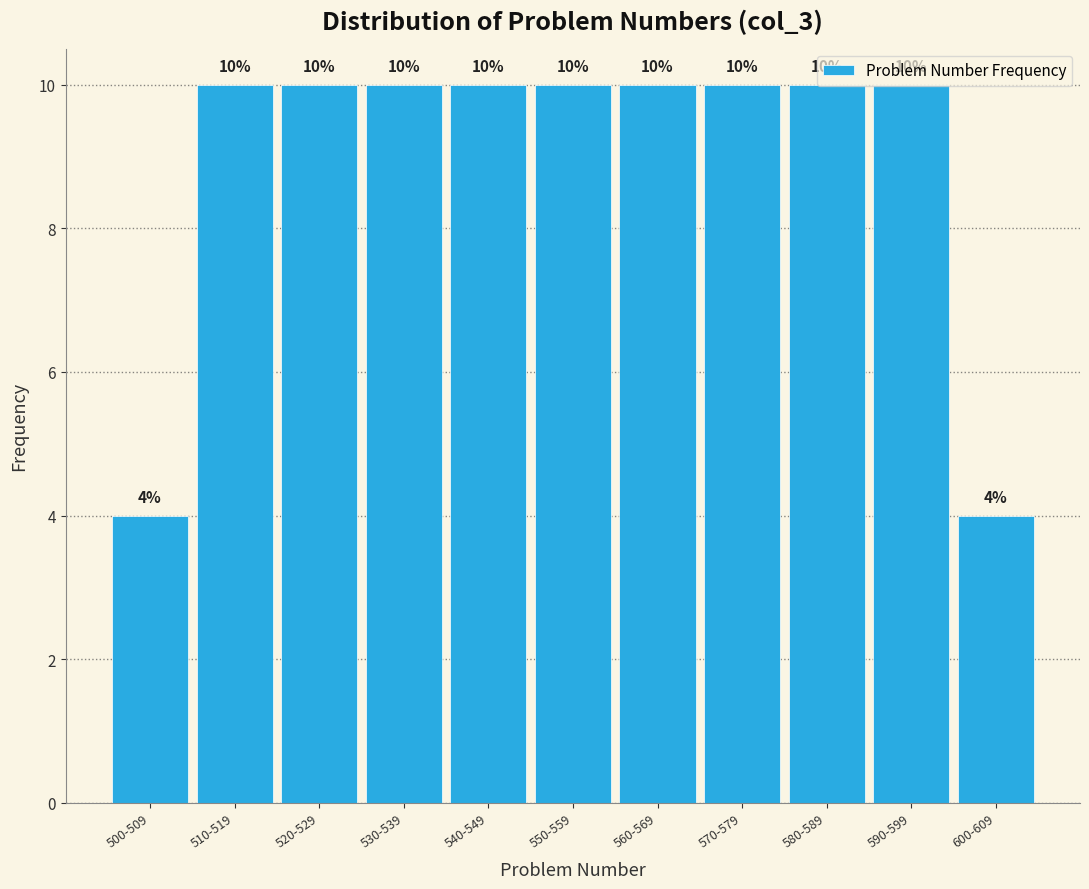

The chart shows a value of 4 at 500-509. True or false?

True